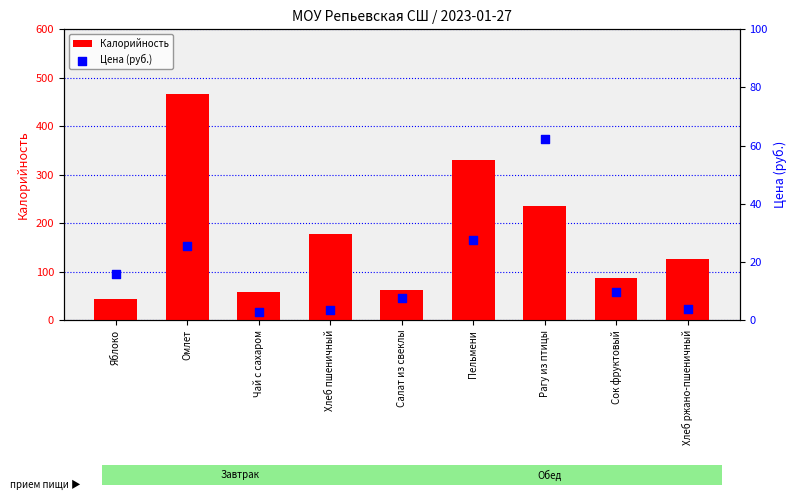

What are all the series names shown in the legend?

Калорийность, Цена (руб.)